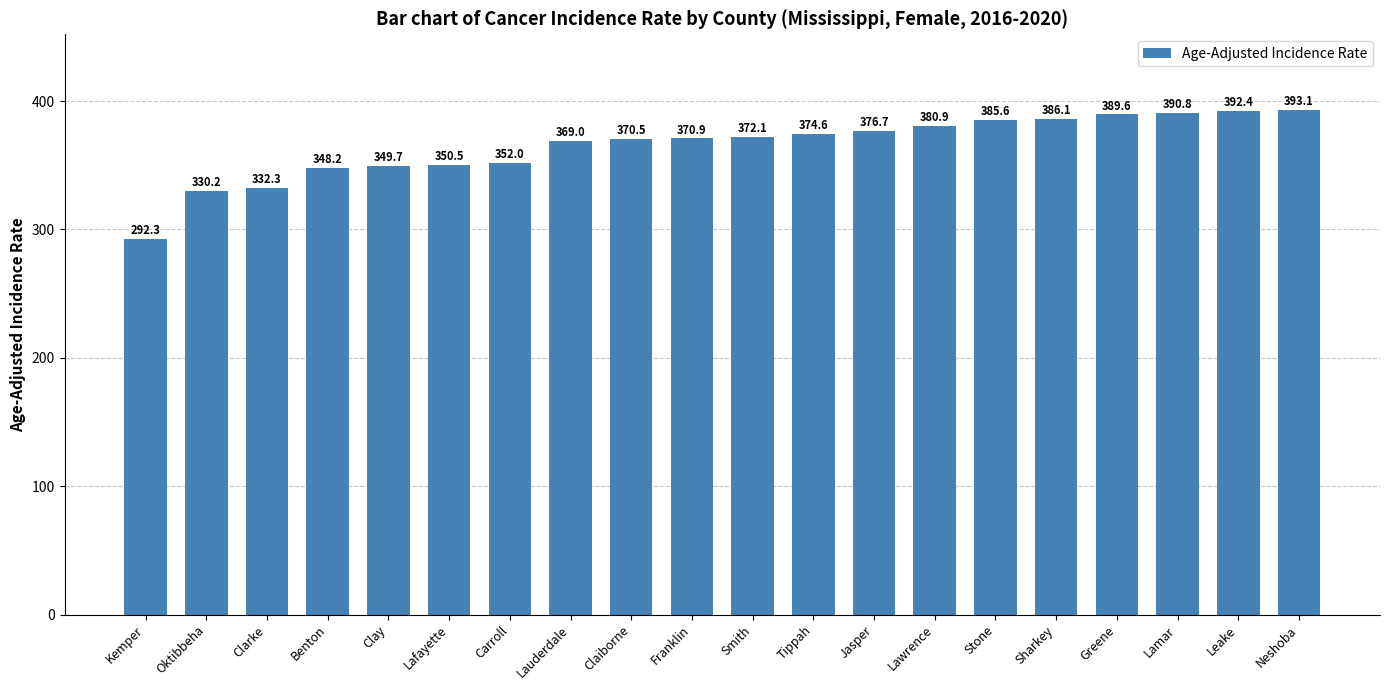

Does the chart contain stacked bars?

No